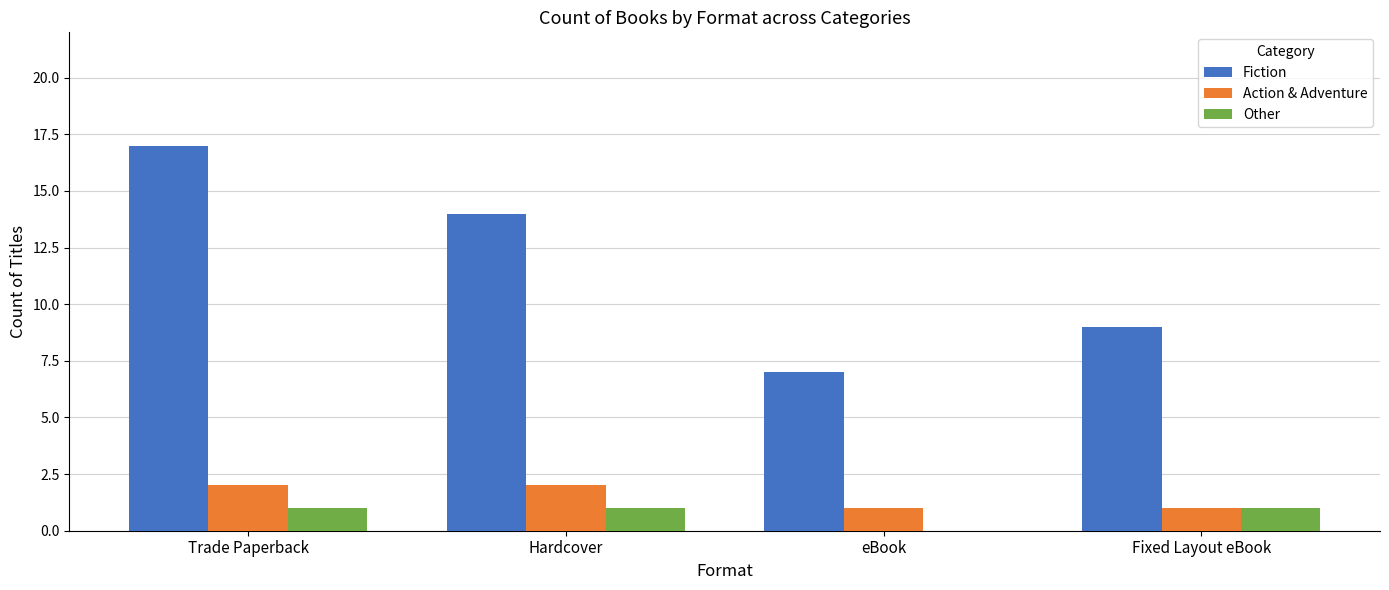

At which category is the sum across all series the highest?

Trade Paperback